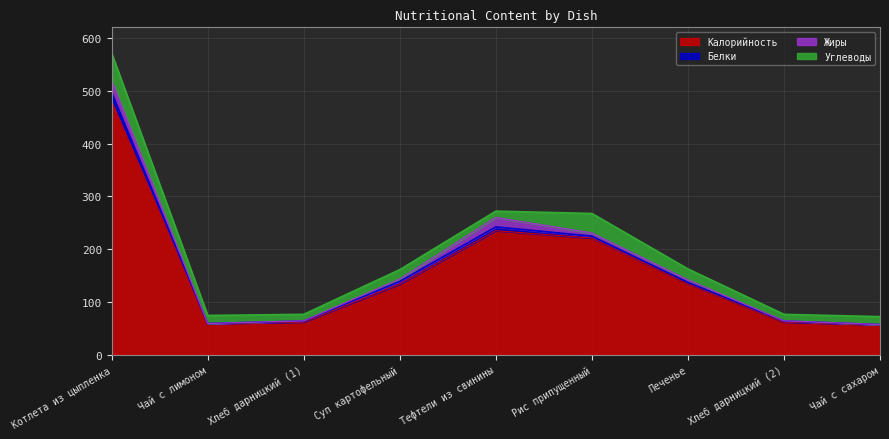

At which label does Жиры reach its peak?

Котлета из цыпленка